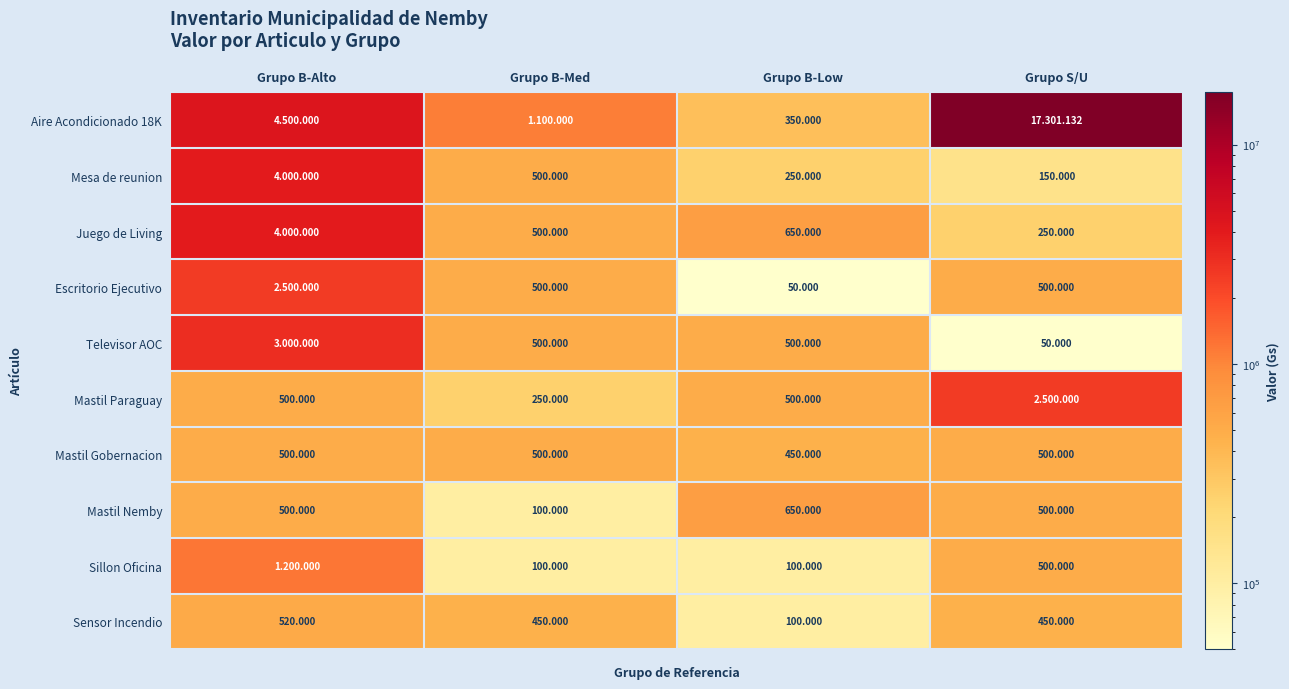

Rank the categories by Sensor Incendio value from lowest to highest.

Grupo B-Low, Grupo B-Med, Grupo S/U, Grupo B-Alto